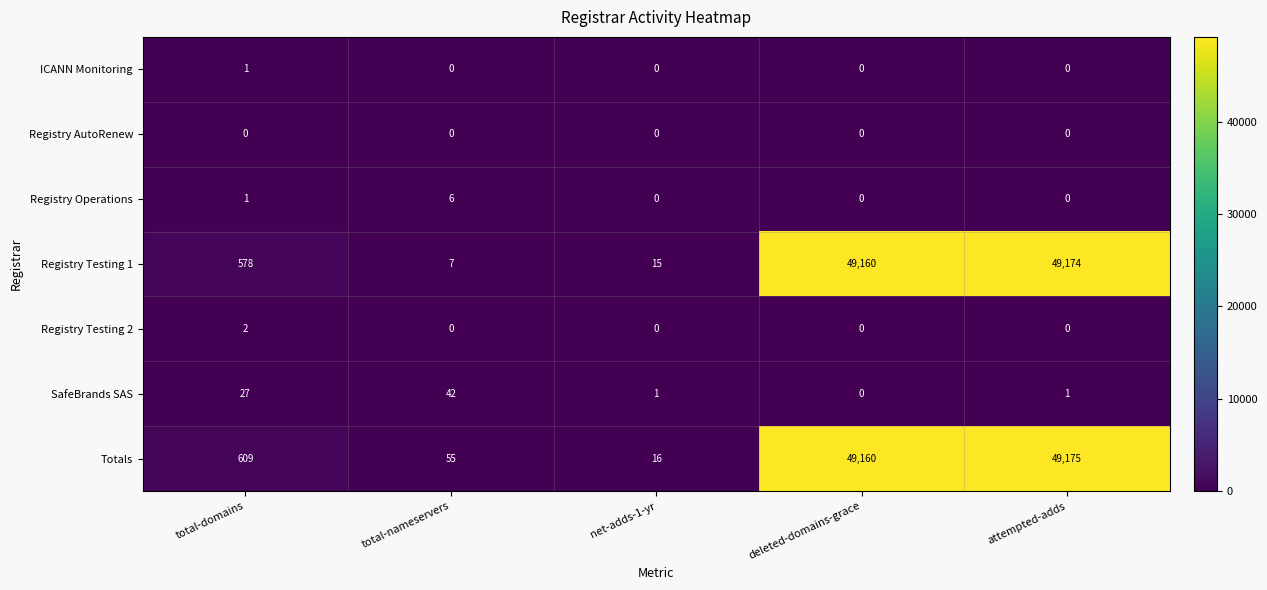

At which category is the sum across all series the highest?

attempted-adds